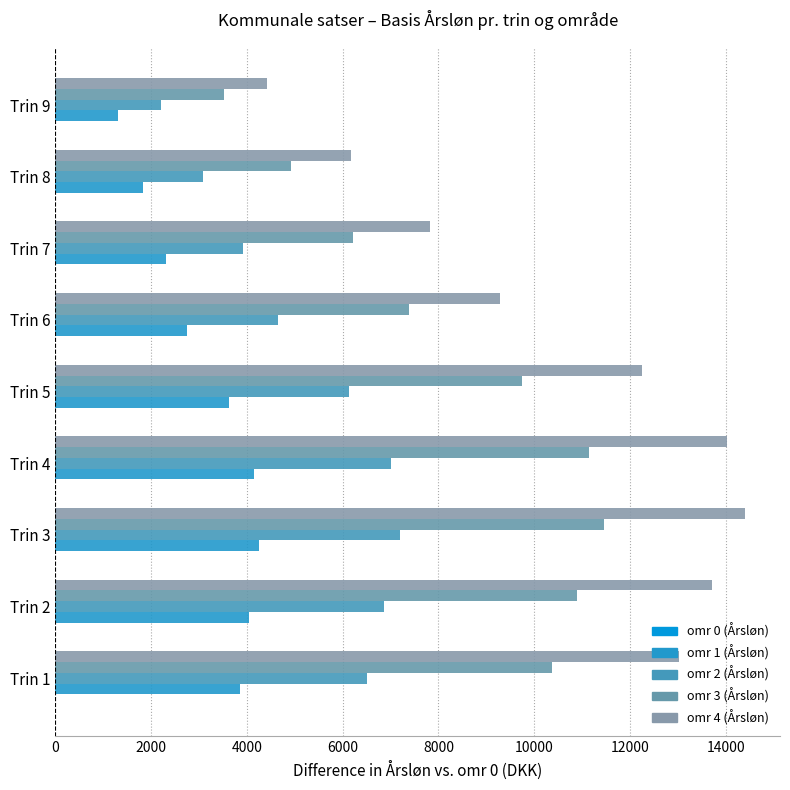

What is the value of the omr 0 (Årsløn) bar at the 3rd from the left?

0.1